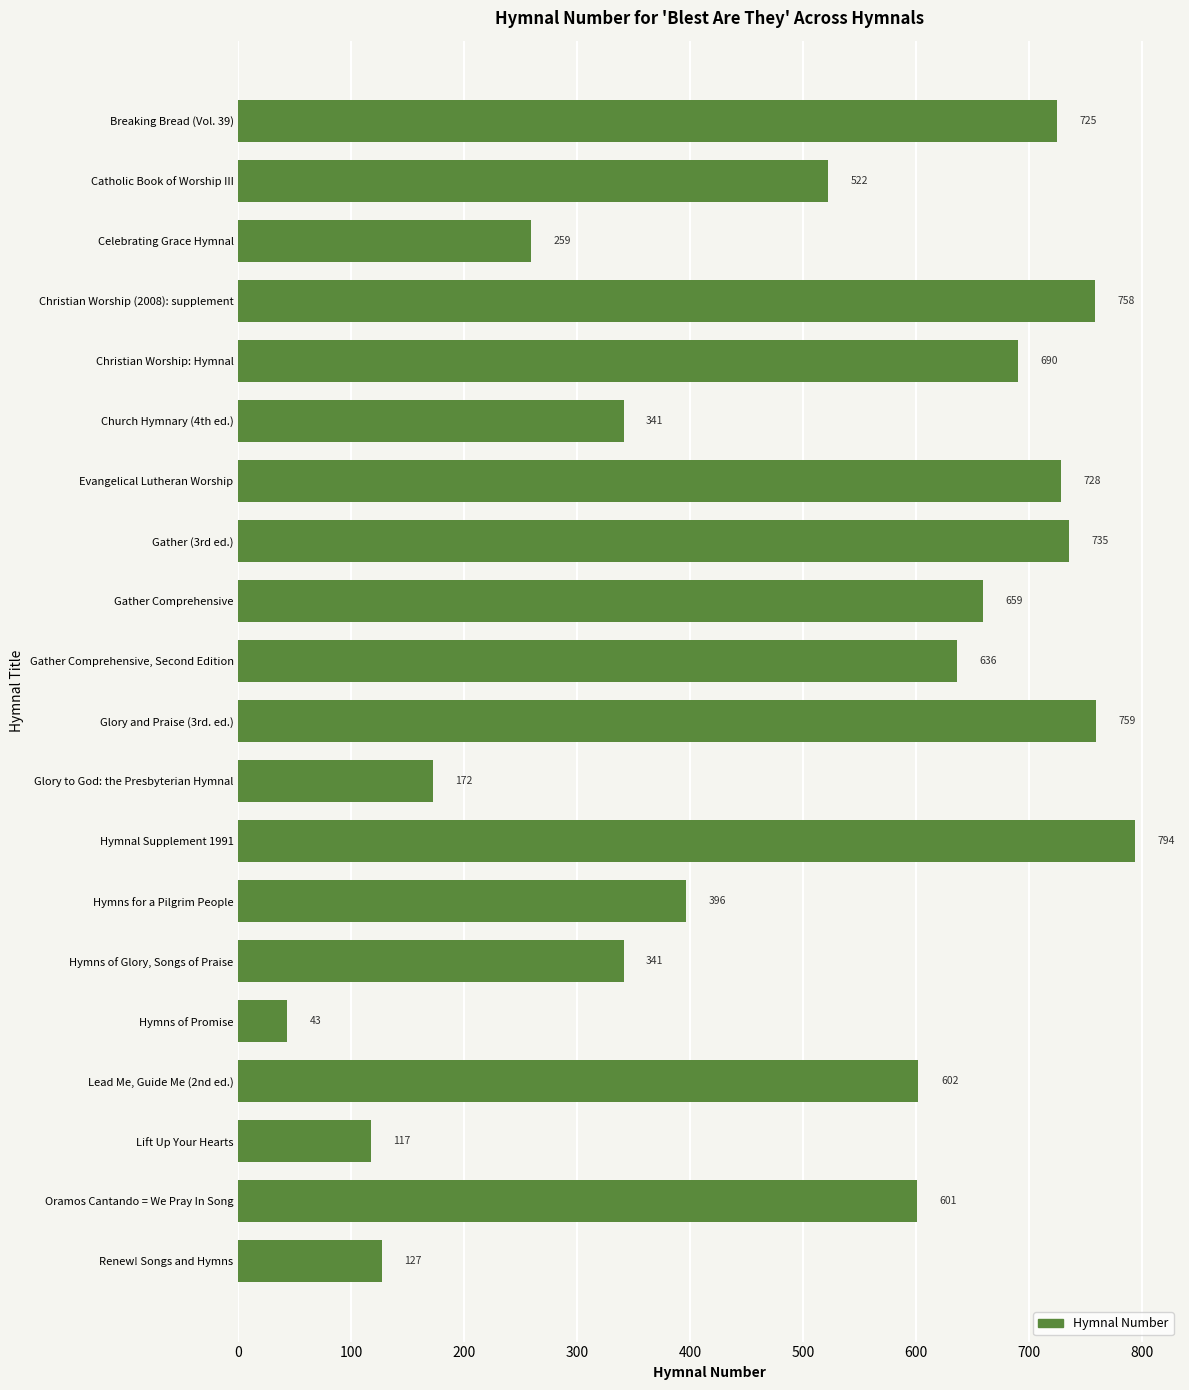

Is it true that the value at Glory to God: the Presbyterian Hymnal is 244?

False